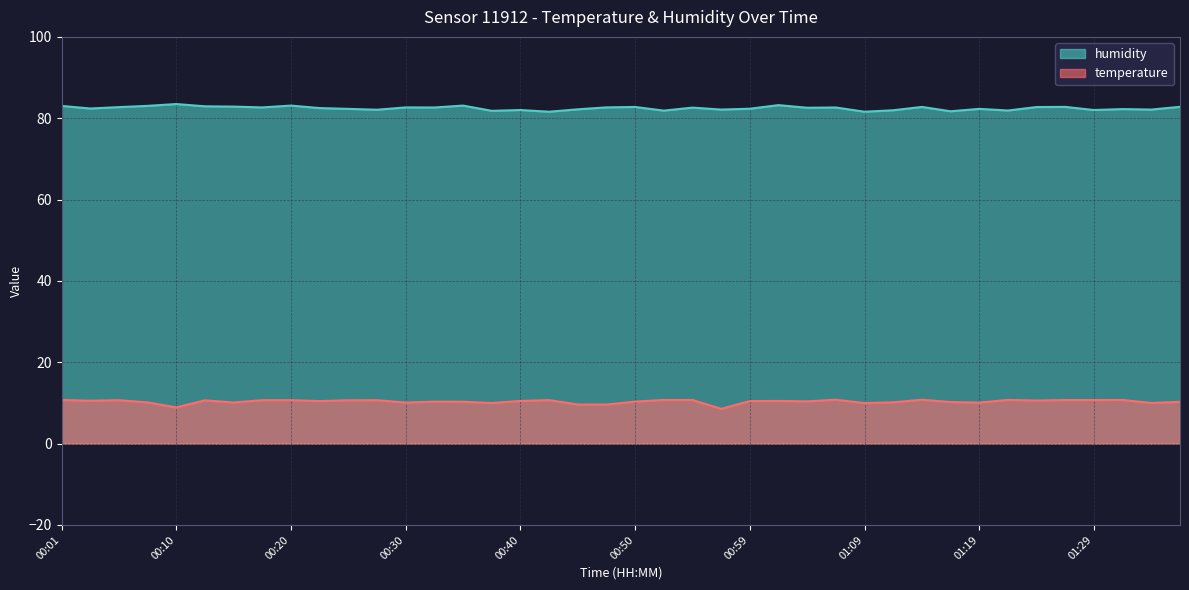

What is the lowest value of the humidity series?

81.6